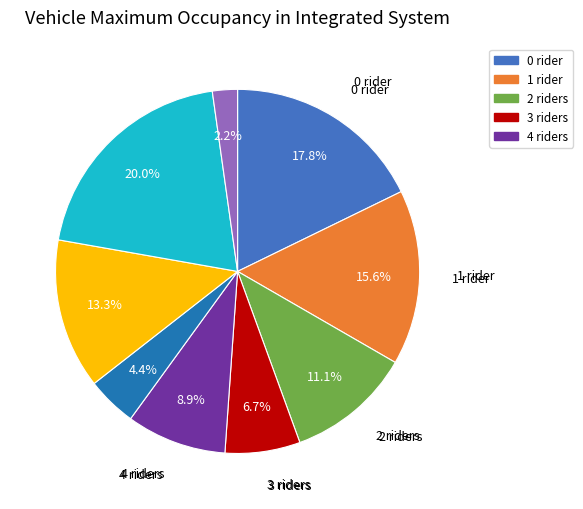

To the nearest percent, what is the difference between the largest and smallest slice percentages?

18%